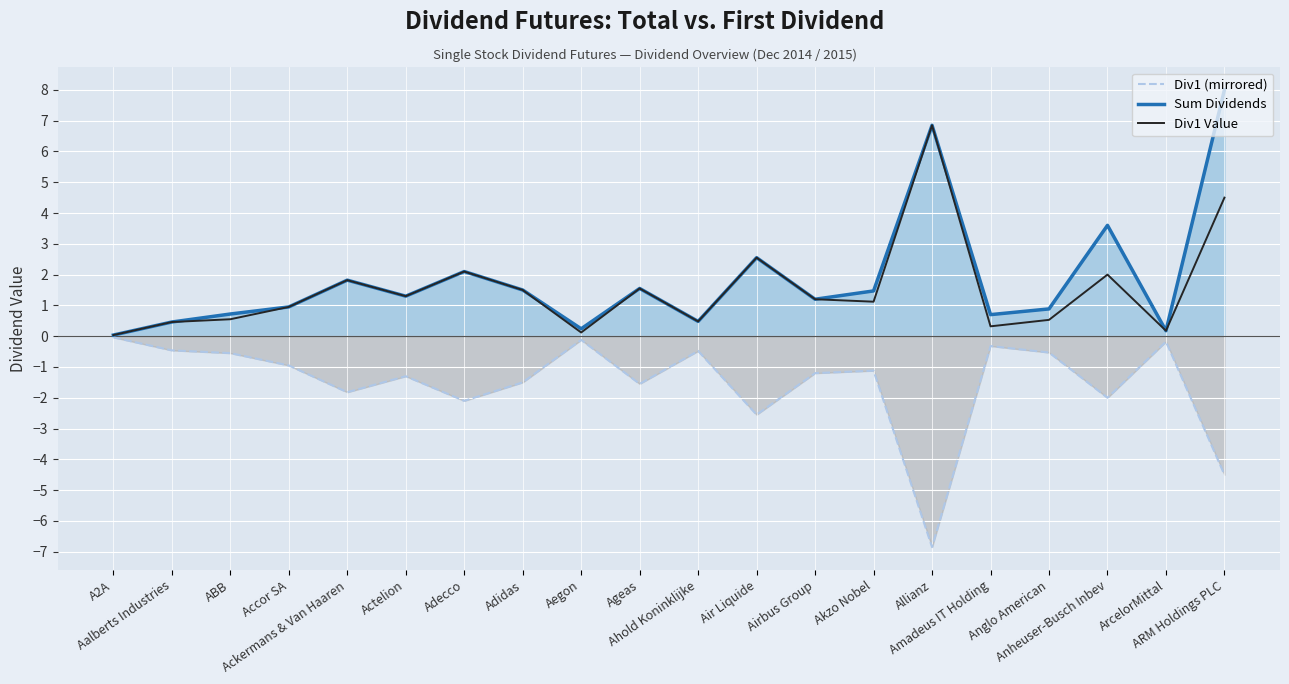

True or false: Div1 (mirrored) has a value of -2.6 at Adidas.

False